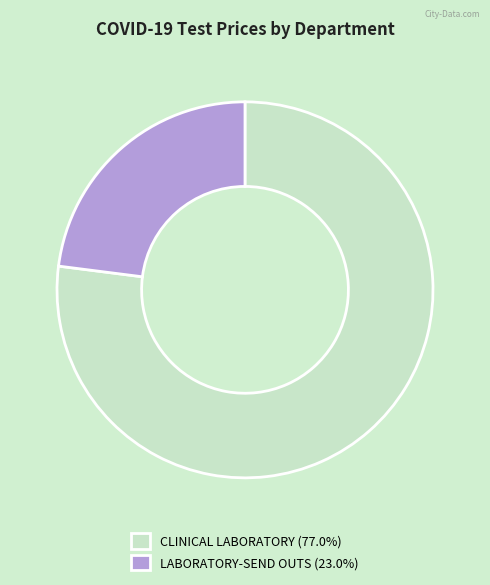

Do LABORATORY-SEND OUTS (23.0%) and CLINICAL LABORATORY (77.0%) together represent more than half of the pie?

Yes